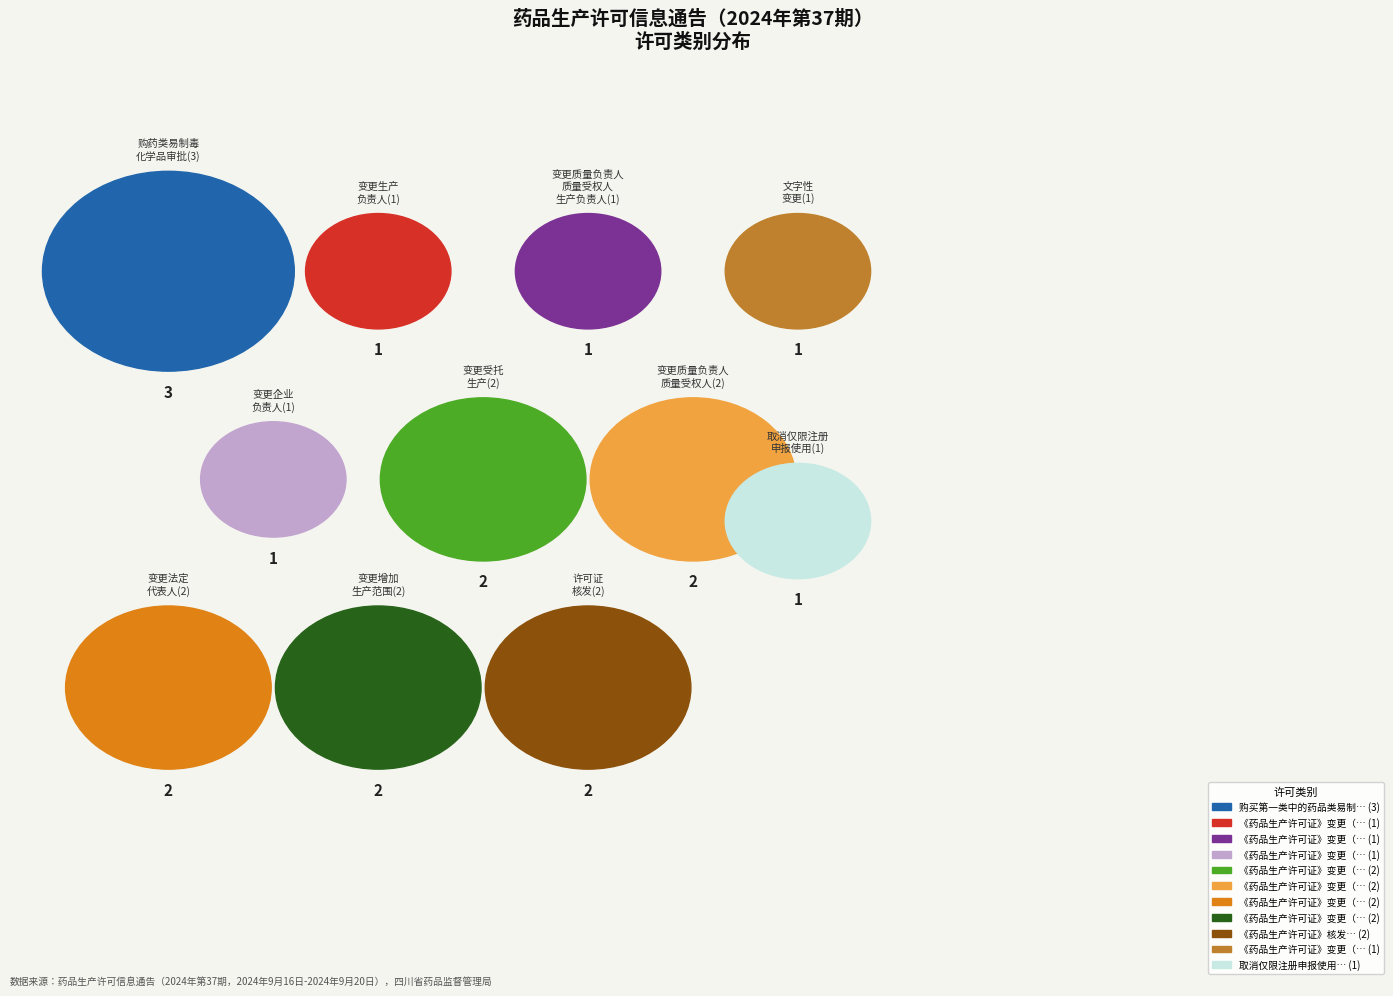

Is it true that 《药品生产许可证》变更（法定代表人） is 11% of the pie?

True